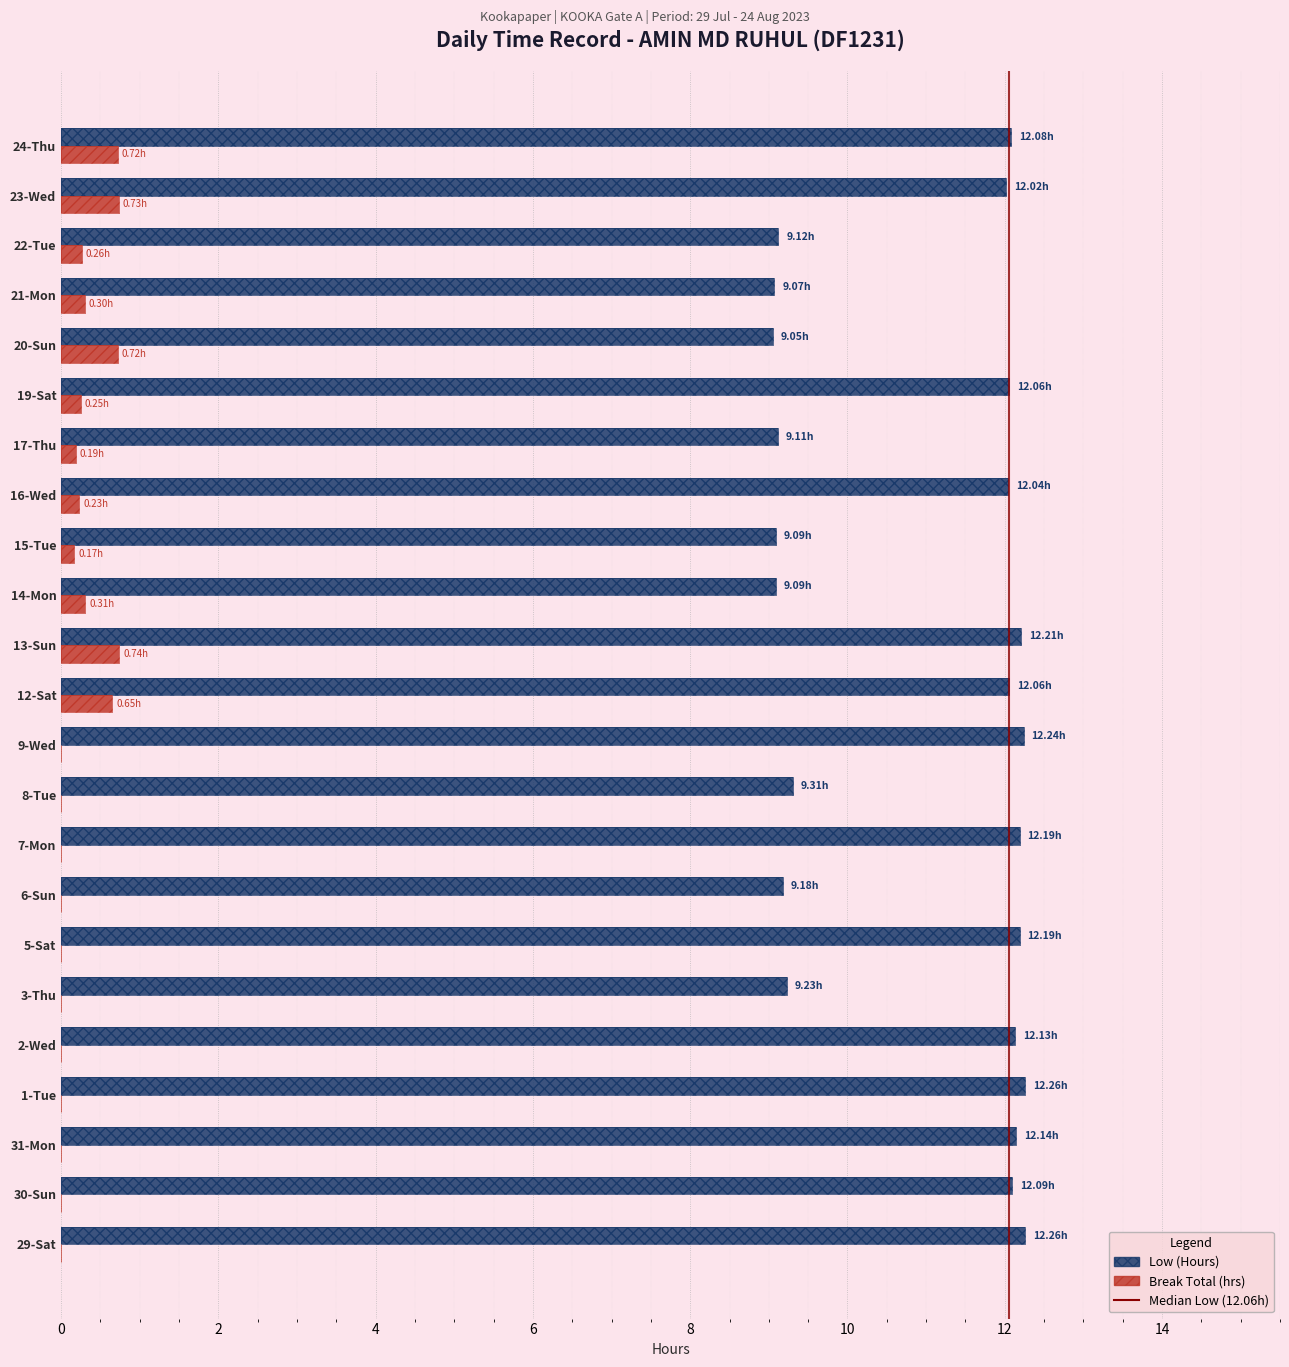

Does the chart contain any negative values?

No